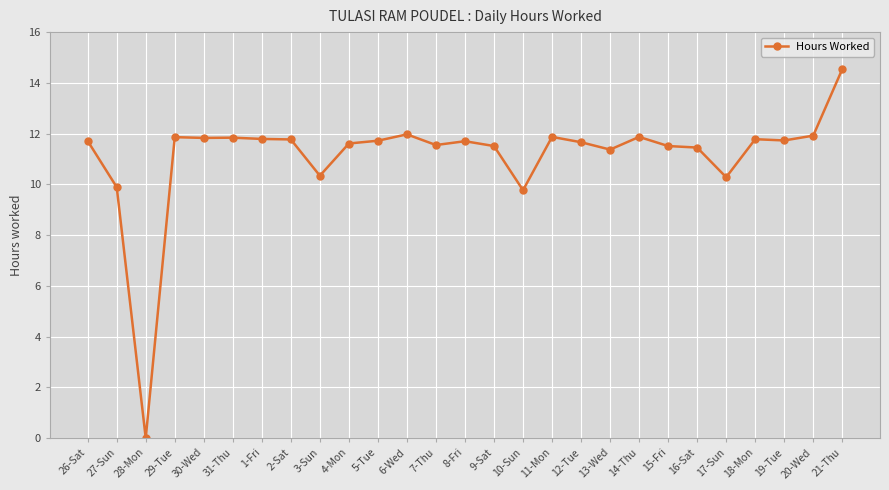

Which label corresponds to the smallest value in the chart?

28-Mon